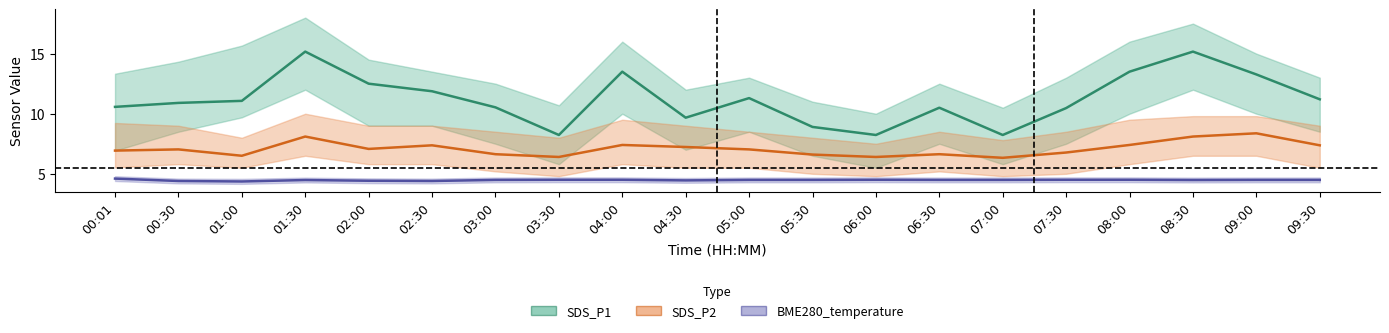

At which label does SDS_P1 reach its minimum?

03:30